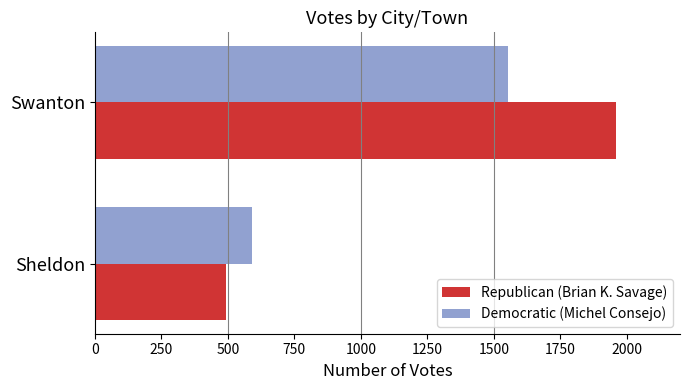

List the labels in order of Republican (Brian K. Savage) value, smallest first.

Sheldon, Swanton